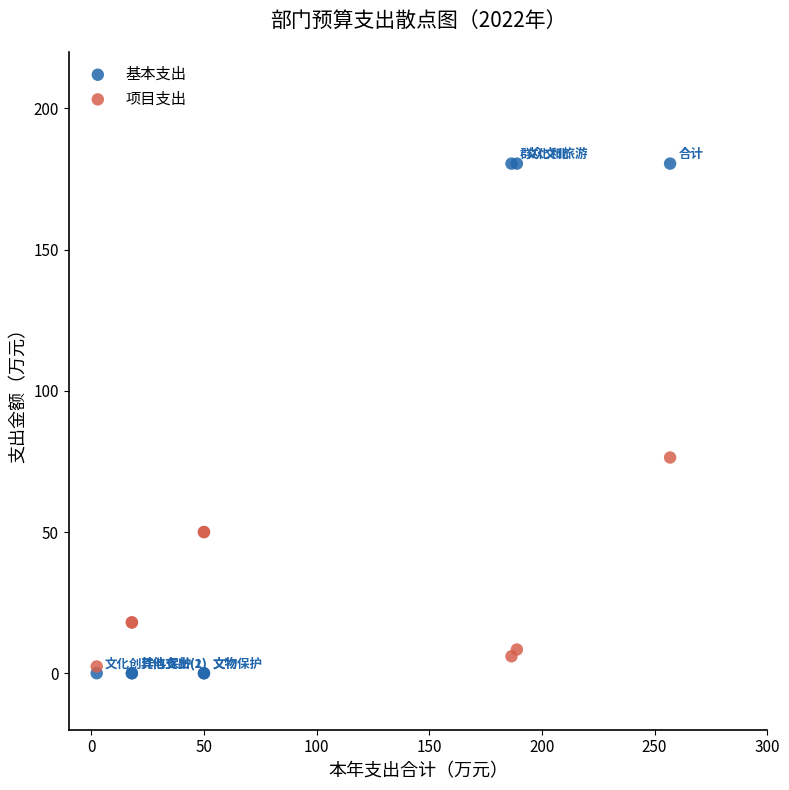

Which series reaches the maximum Y coordinate?

基本支出